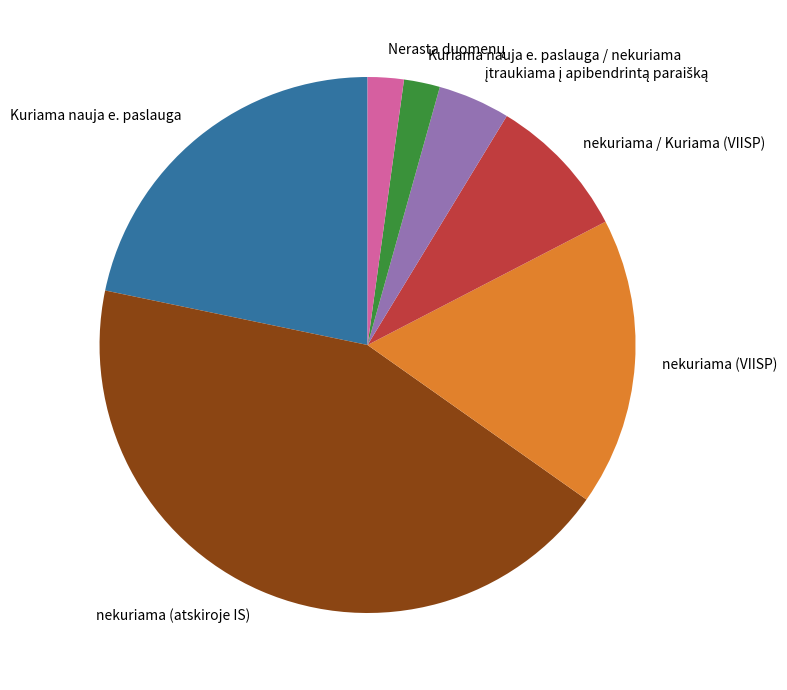

Does any single category account for the majority?

No